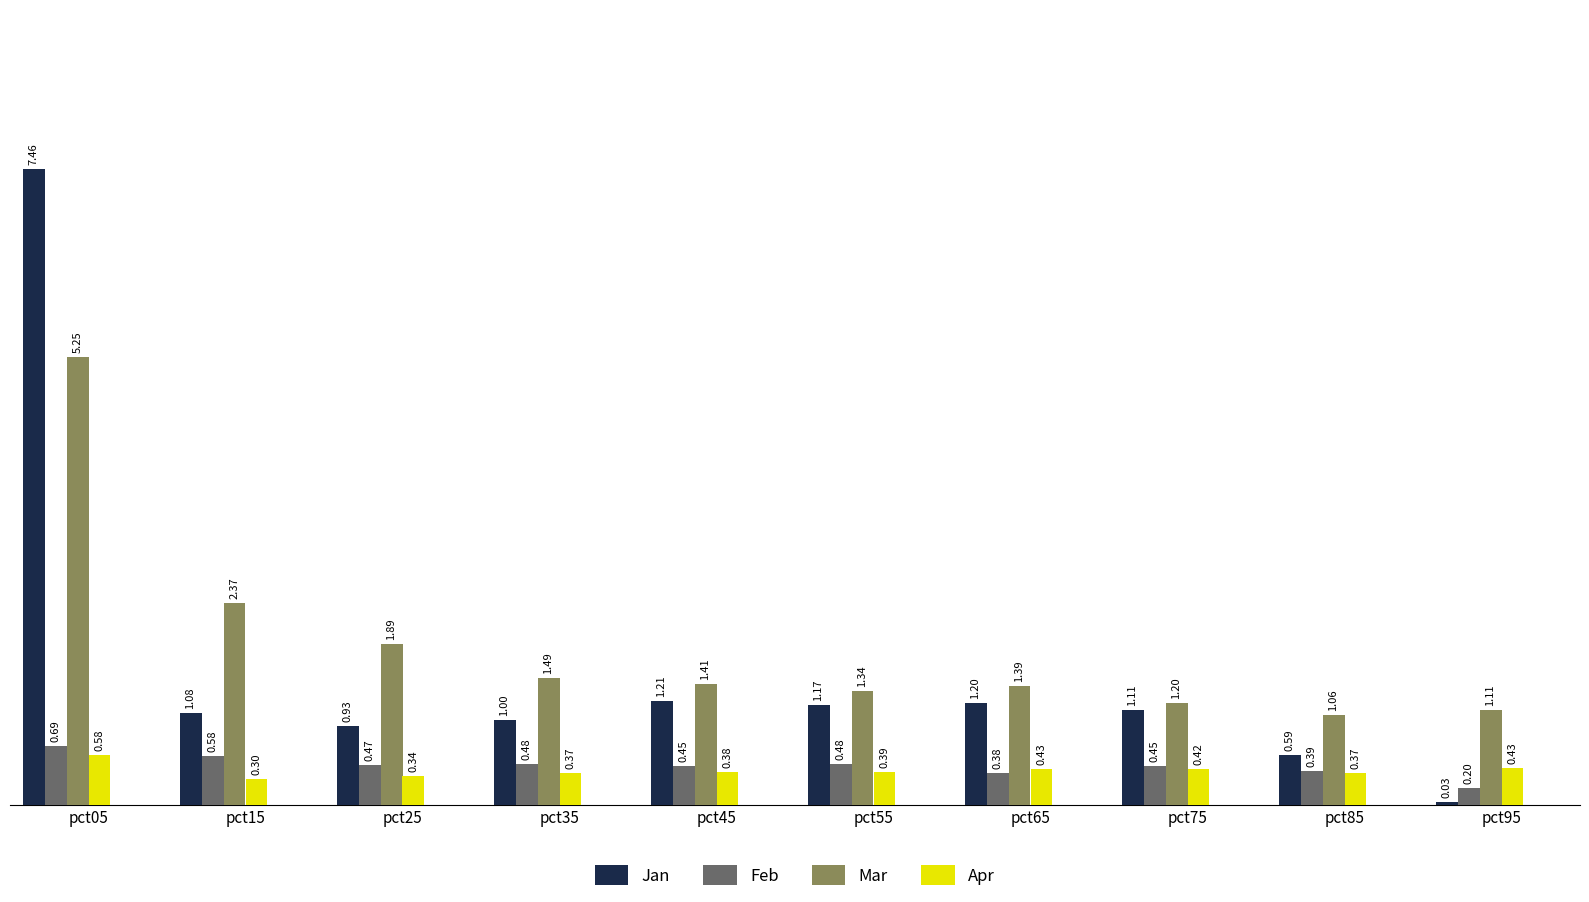

Which series has the largest range (max minus min)?

Jan